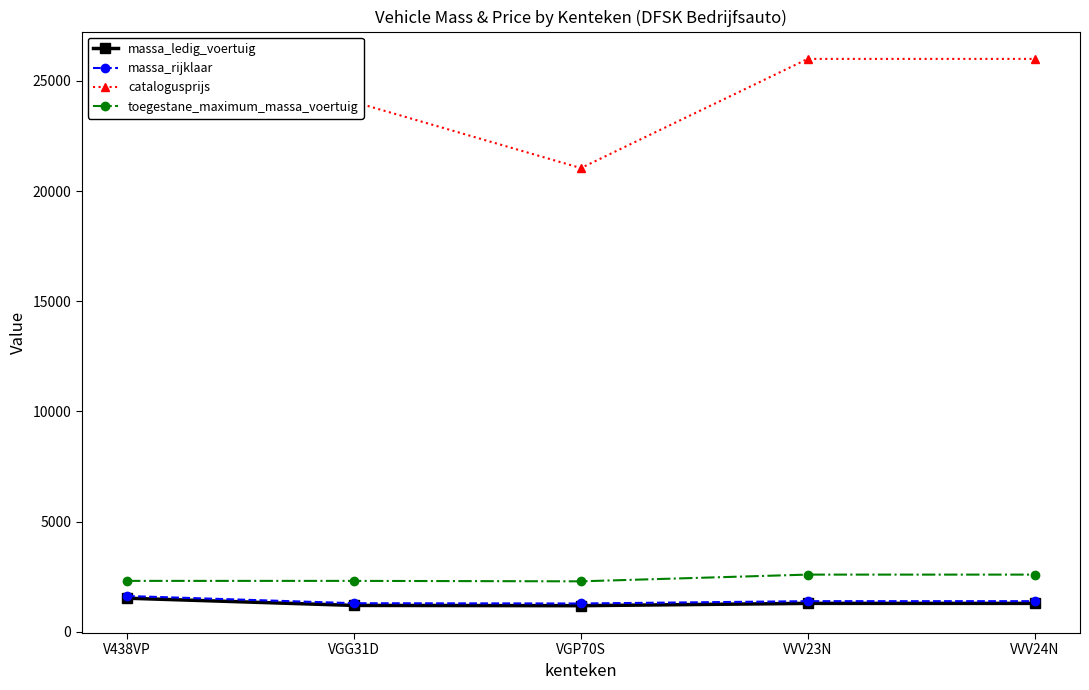

What is the greatest value displayed?

25995